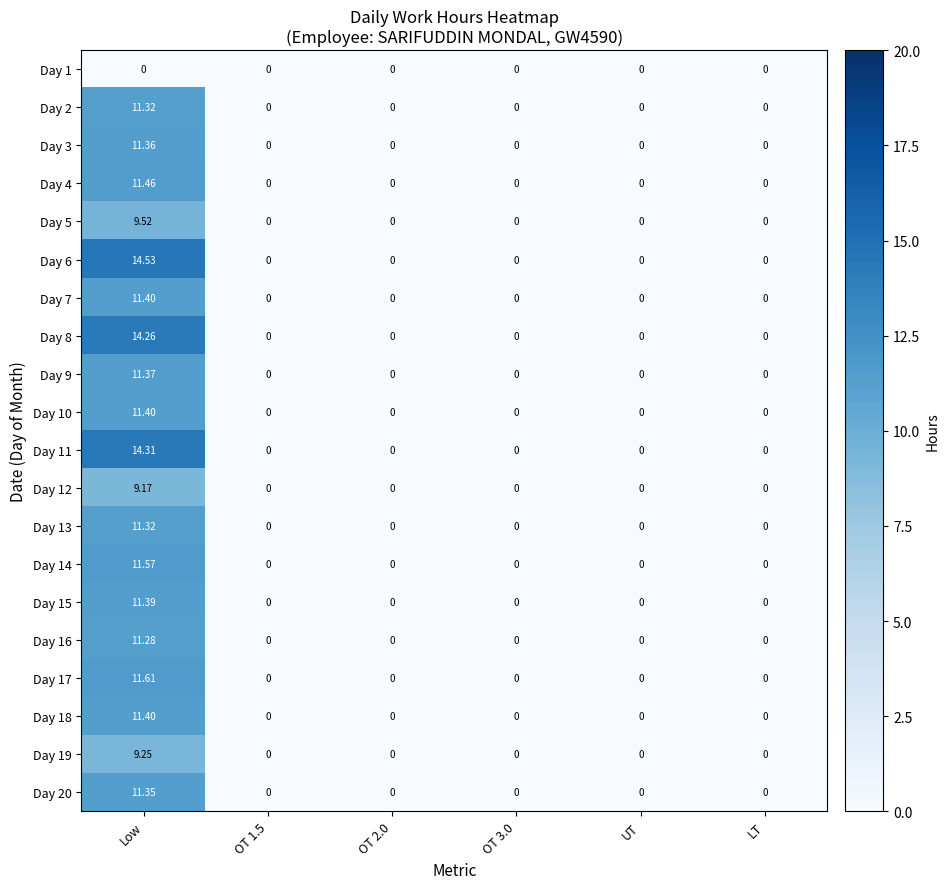

Is the value of Day 5 at Low greater than the value of Day 10 at Low?

No